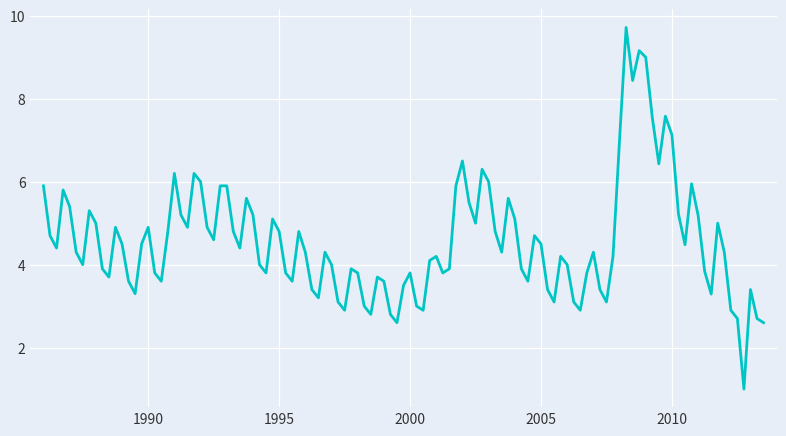

What is the greatest value displayed?

9.7